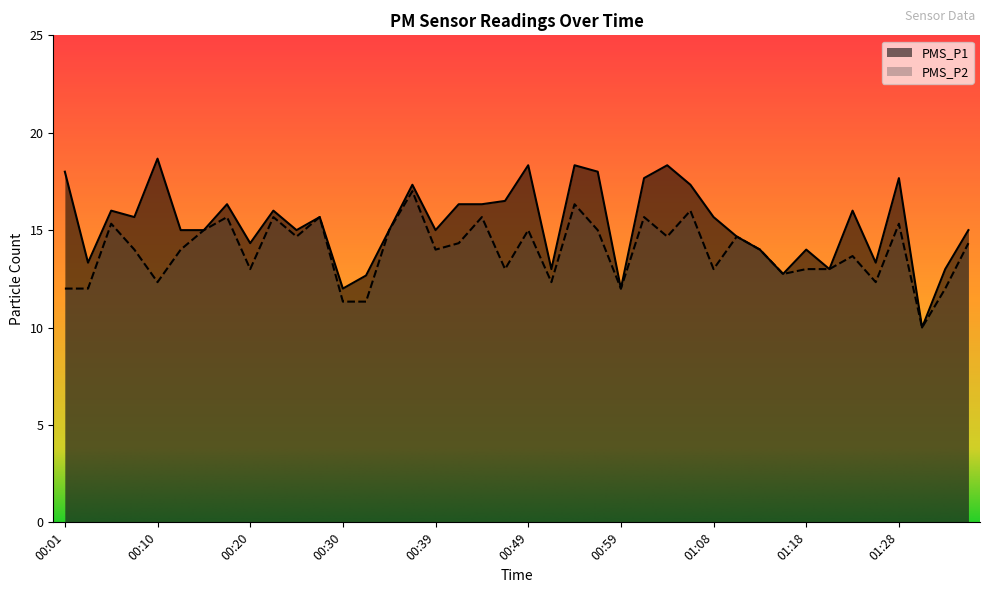

What is the sum of all PMS_P1 values?

612.2